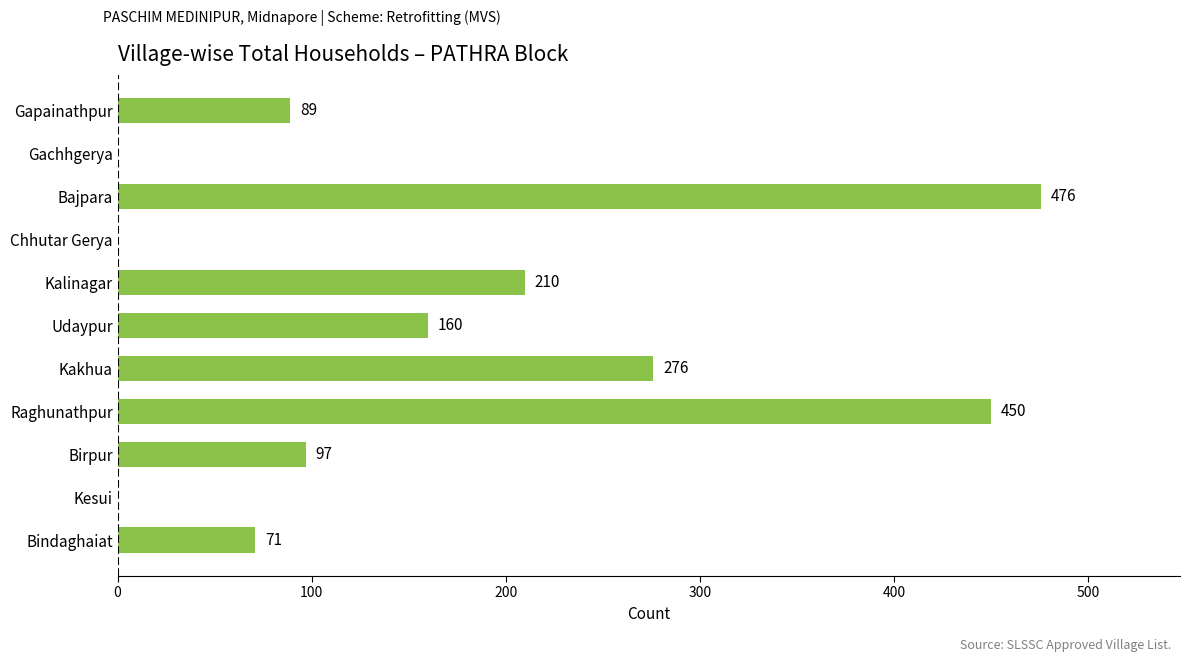

What is the change in value from Kesui to Raghunathpur?

+450